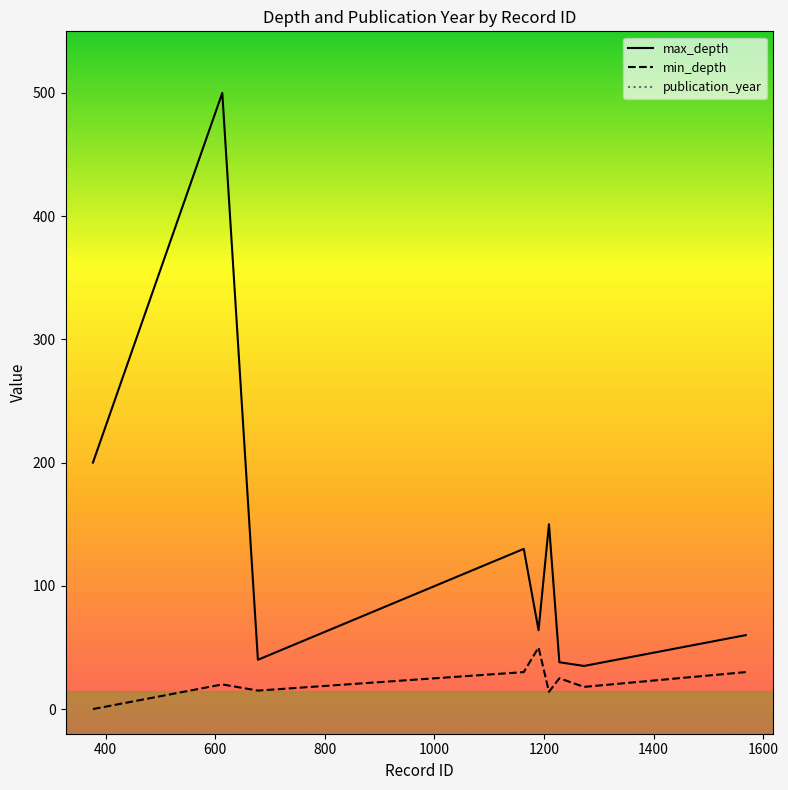

Reading left to right, transcribe all the data shown in this chart.

max_depth: 200	500	40	130	64	150	38	35	60
min_depth: 0	20	15	30	50	14	25	18	30
publication_year: 1994	2015	2012	2003	2019	2019	2020	2019	2023